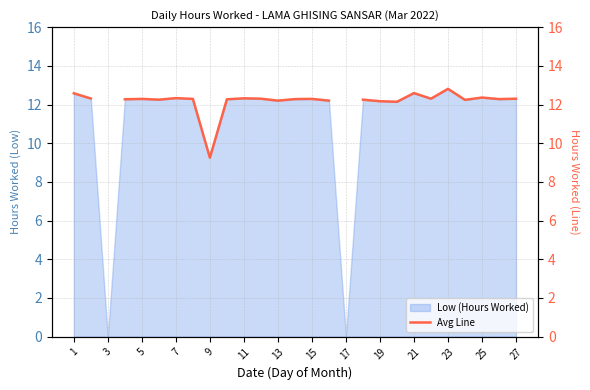

Where is Low (Hours Worked) nearest to the value 6?

9